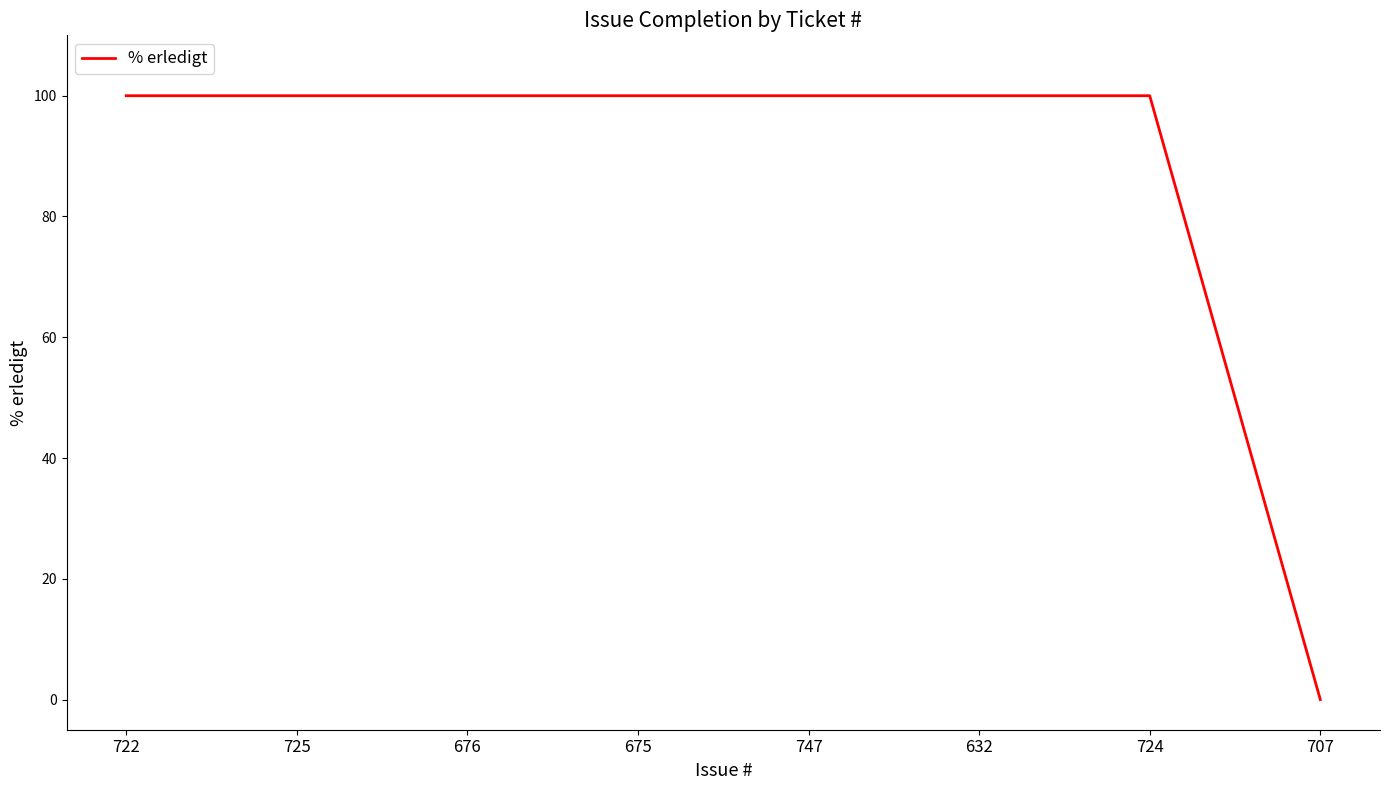

The chart shows a value of 24 at 722. True or false?

False